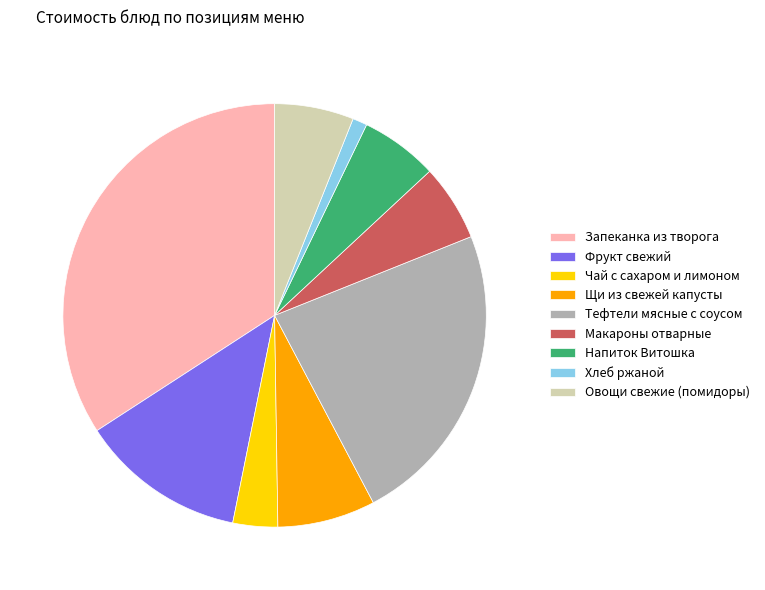

Between Запеканка из творога and Овощи свежие (помидоры), which is larger?

Запеканка из творога